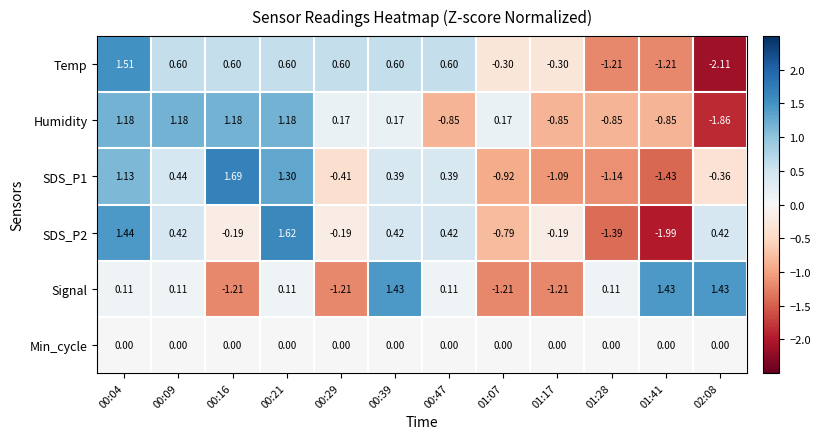

Between 01:07 and 01:17, which series saw the biggest shift?

Humidity